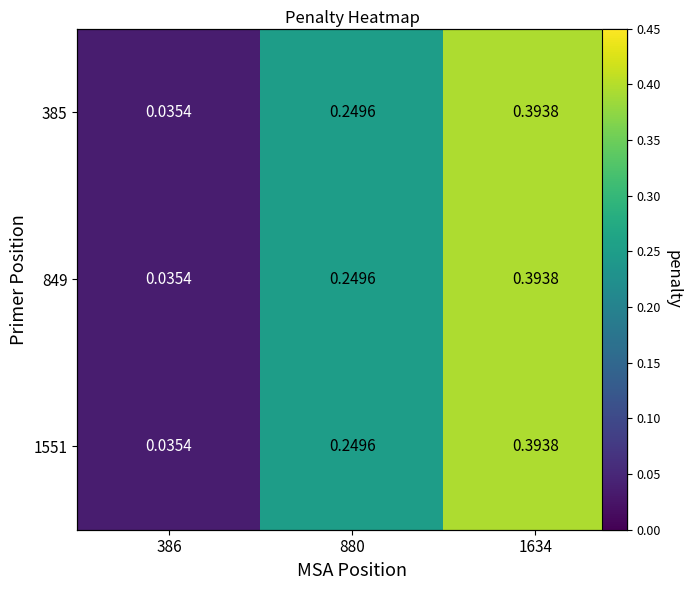

Is it true that 849 equals 0.4 at 880?

False